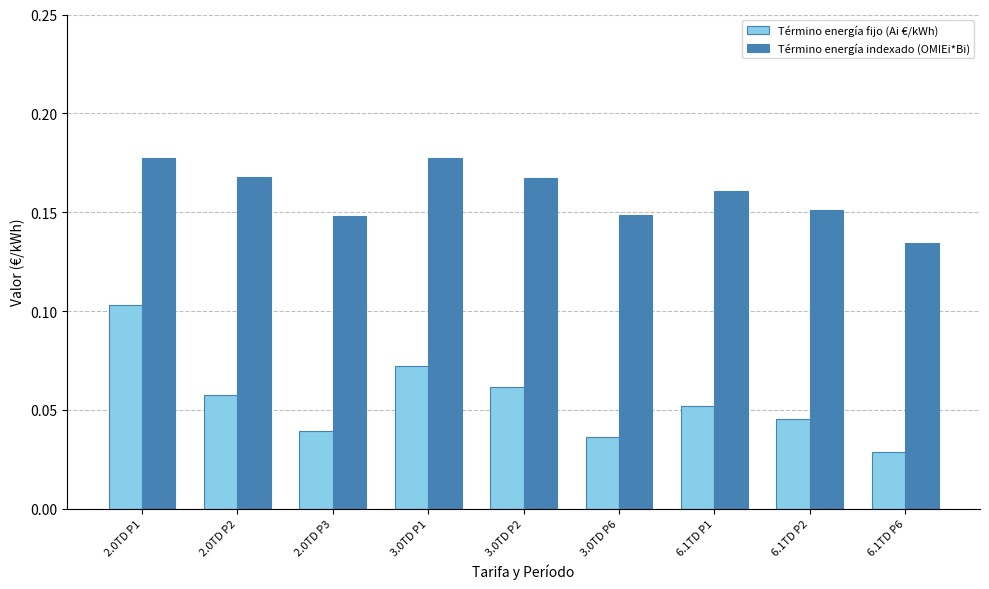

How many bars are there in each group?

2